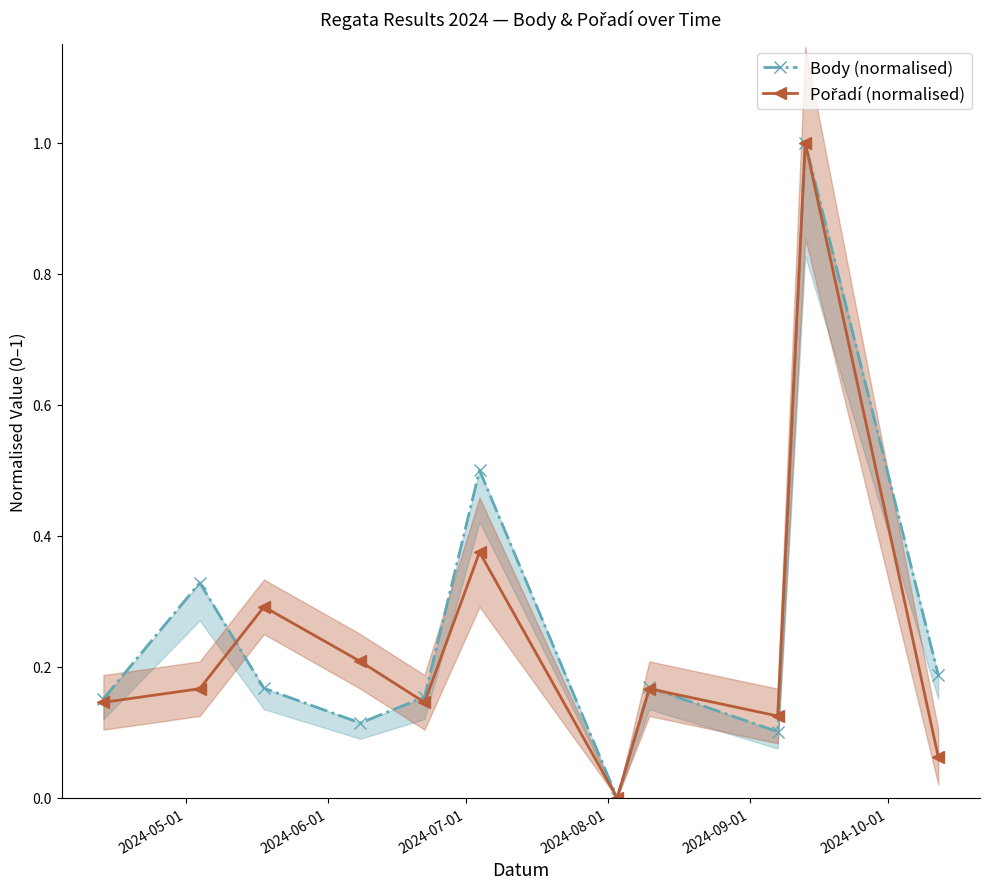

In Pořadí (normalised), how many points are lower than both neighbors (excluding endpoints)?

3